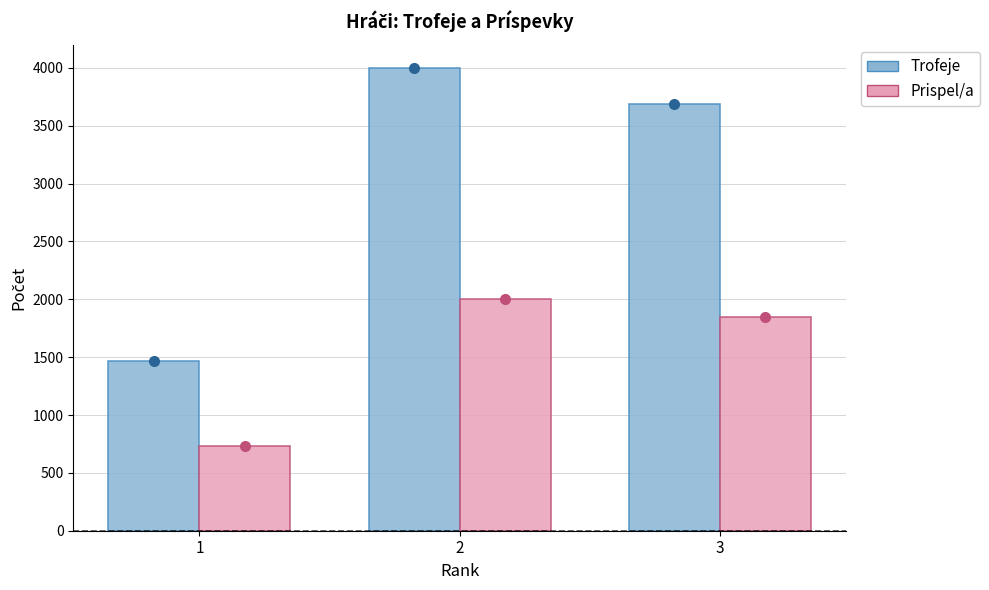

How many distinct data groups are displayed?

2